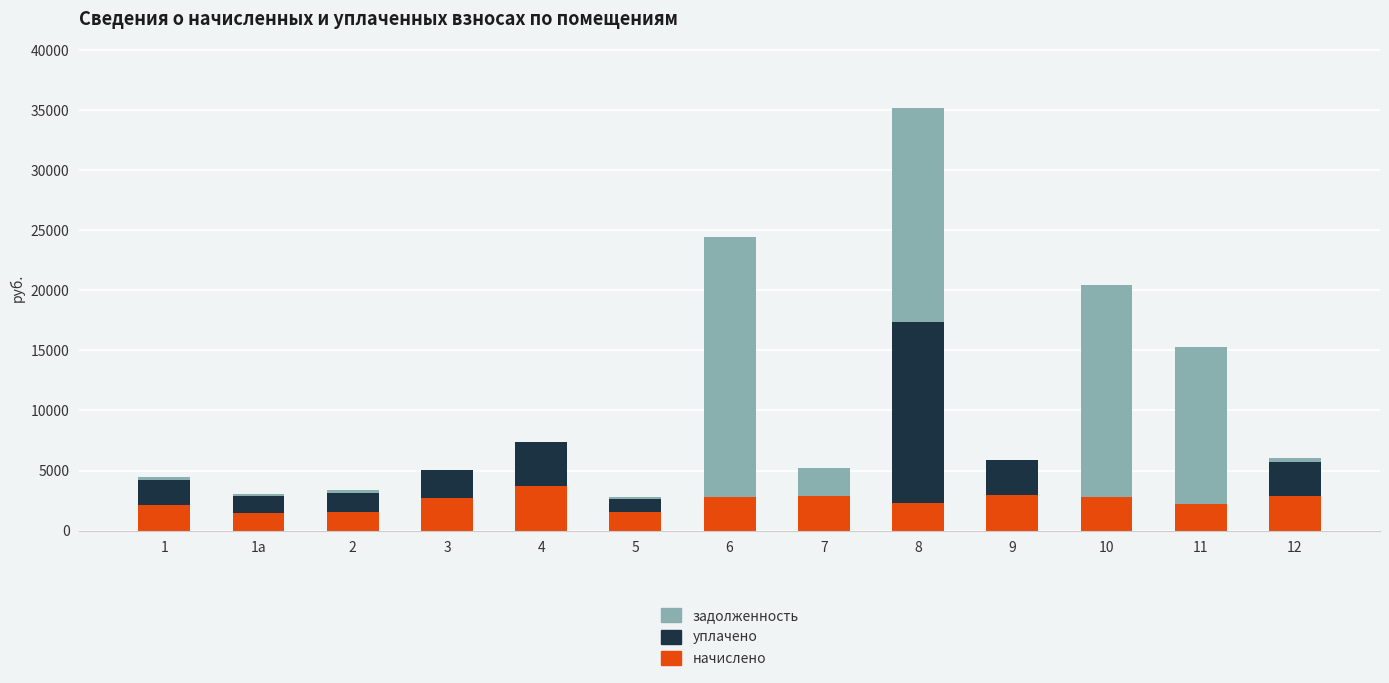

Read the начислено value at 9.

2949.2